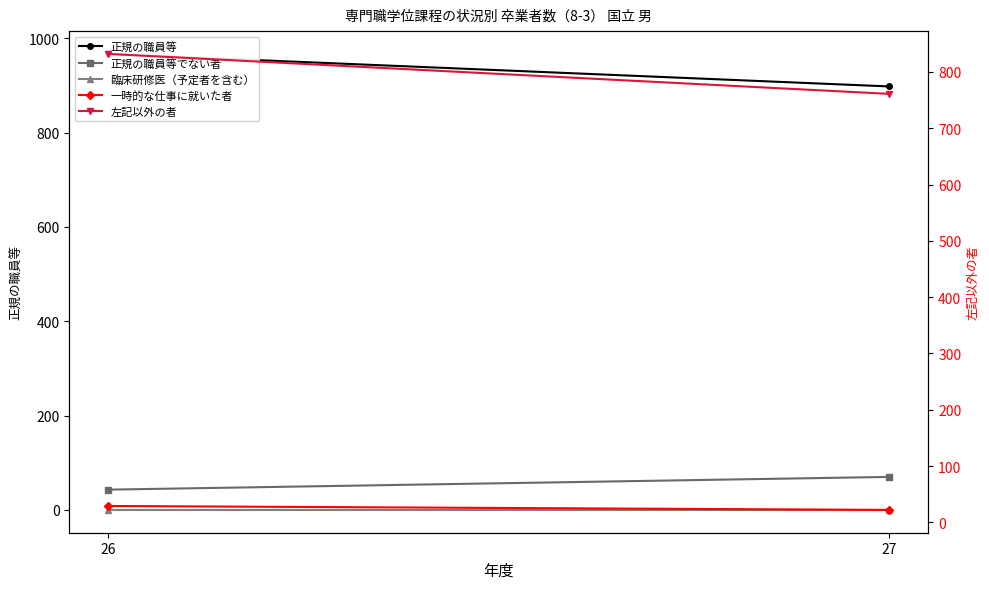

What is the total value across all series at 26?

1871